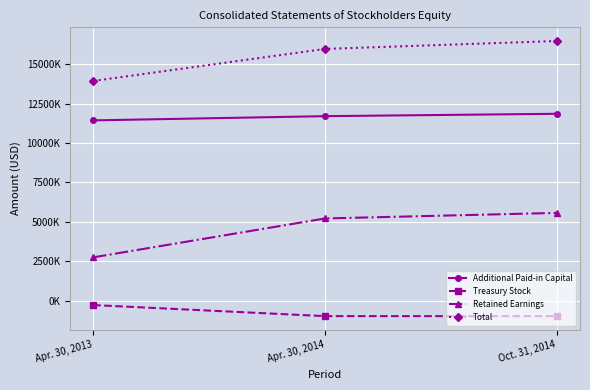

What position from the left is Apr. 30, 2014?

2